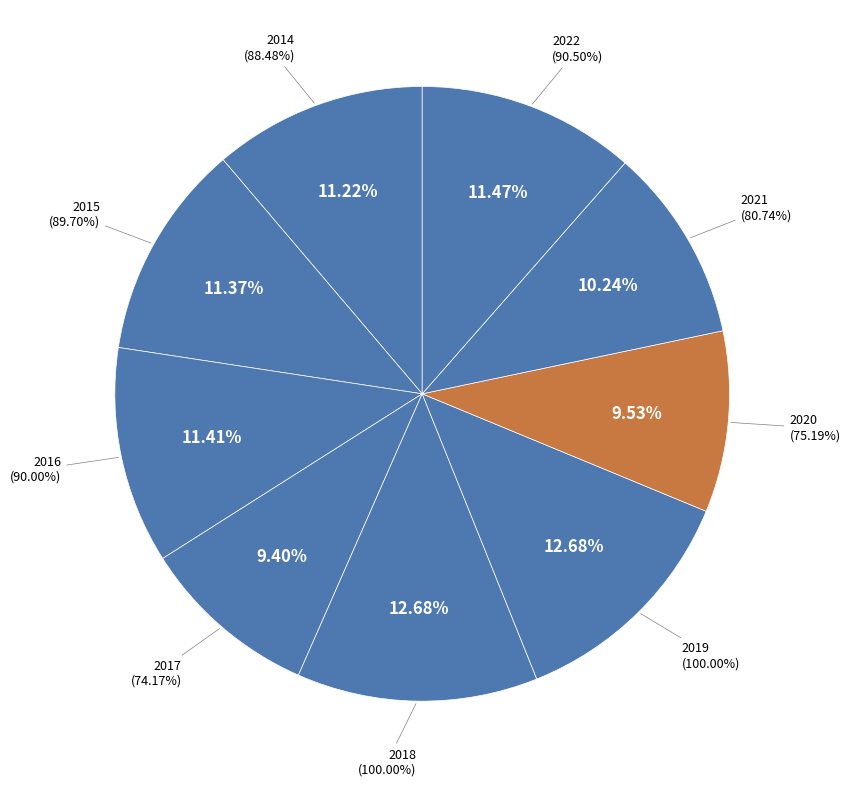

How many segments does this pie chart have?

9